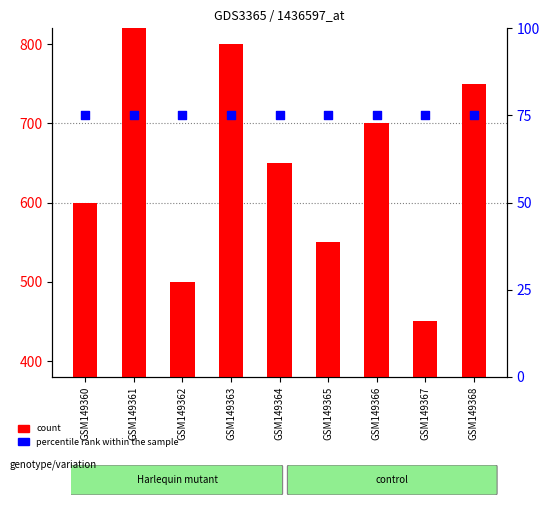

Which series reaches the minimum Y coordinate?

percentile rank within the sample